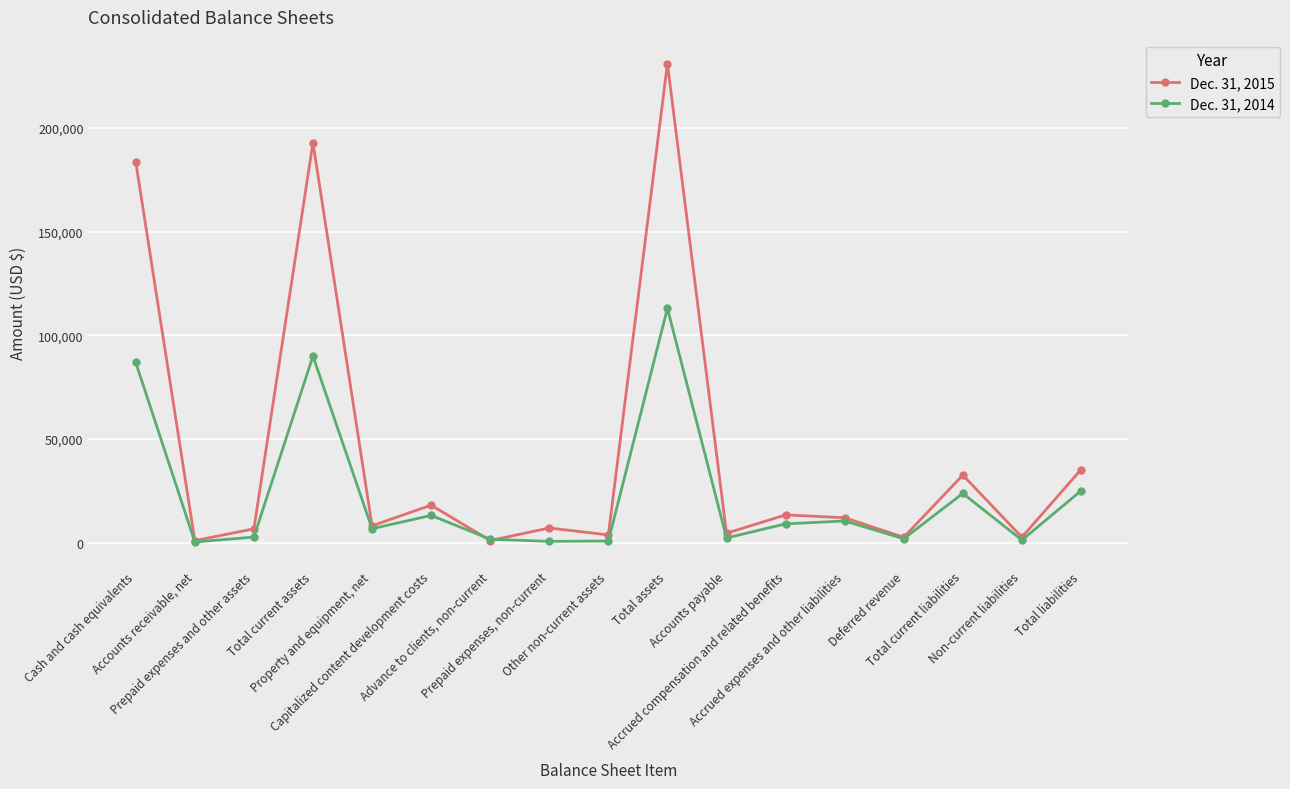

List the series in order of their overall mean, highest first.

Dec. 31, 2015, Dec. 31, 2014